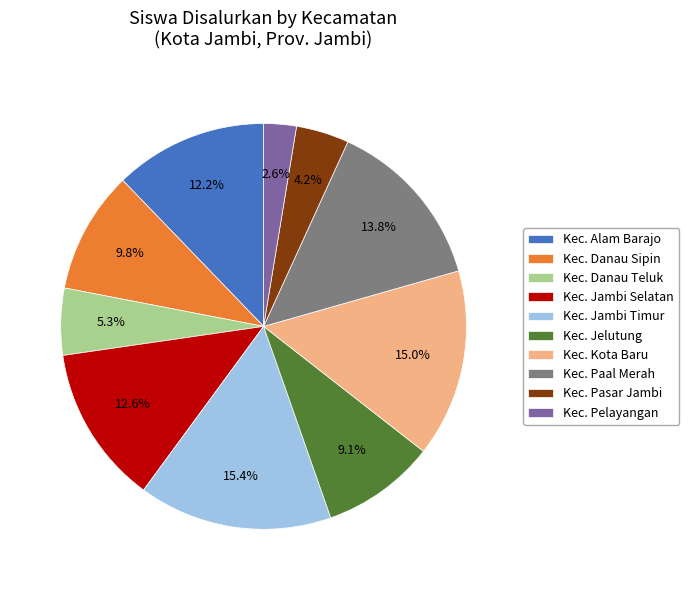

Count the number of slices in the pie.

10